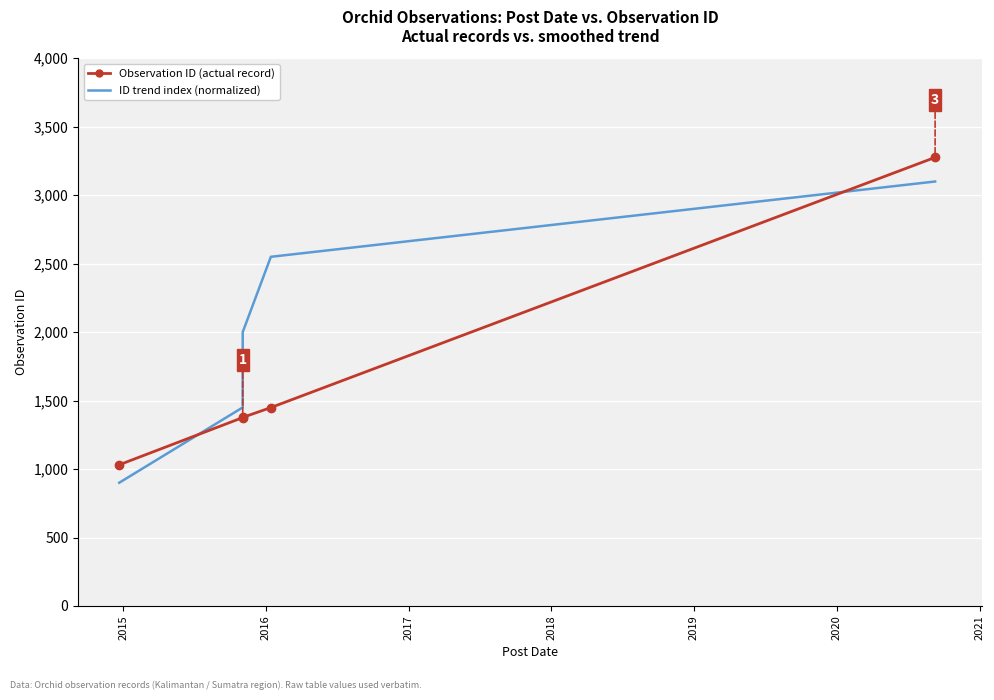

True or false: ID trend index (normalized) and Observation ID (actual record) intersect in this chart.

True